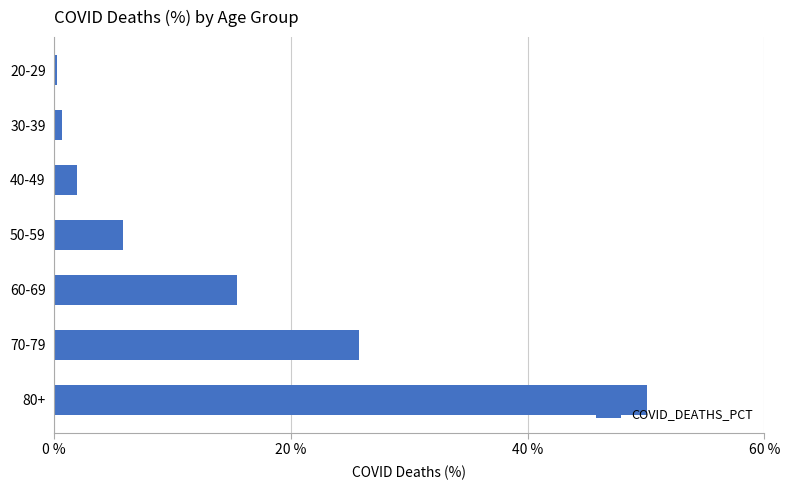

Where is the data nearest to the value 25?

70-79